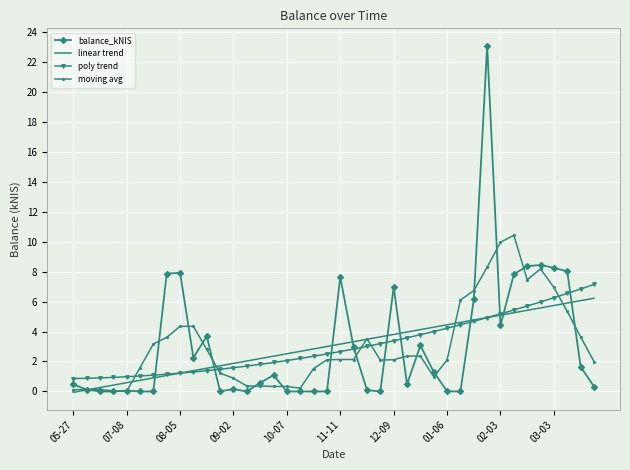

Which series has the widest spread of values?

balance_kNIS